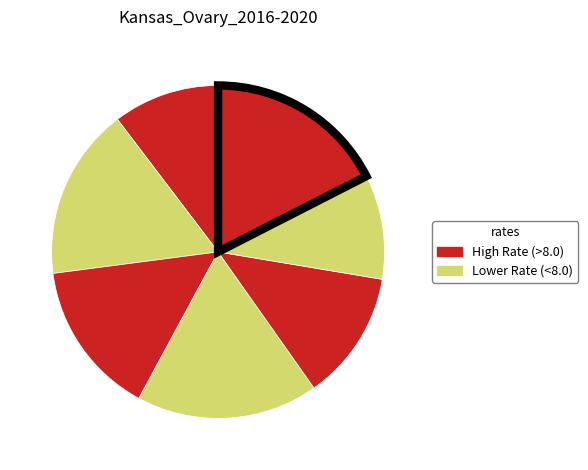

How many segments does this pie chart have?

7